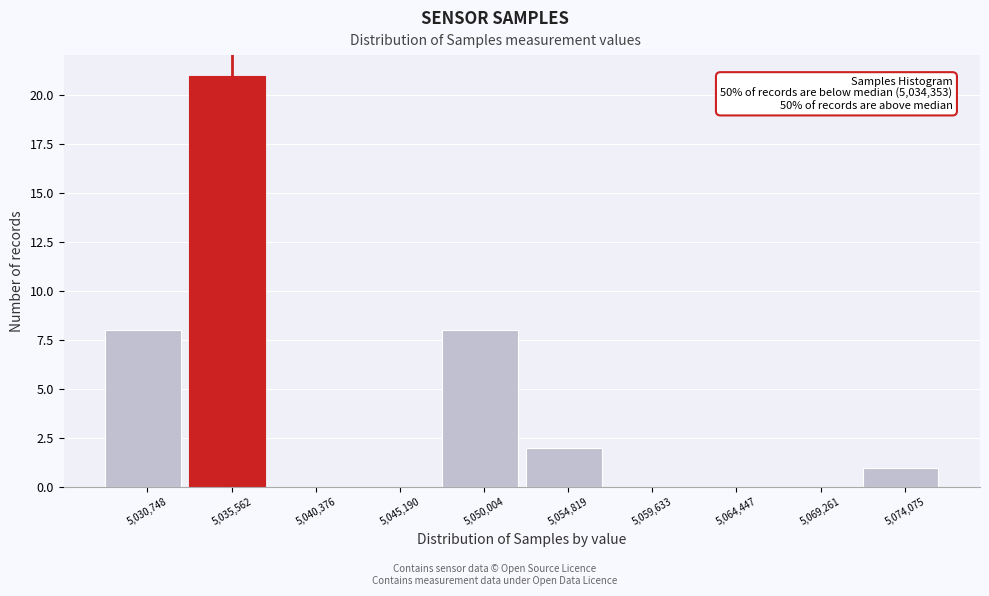

Which range on the x-axis has the tallest bar?

5033000 to 5038000